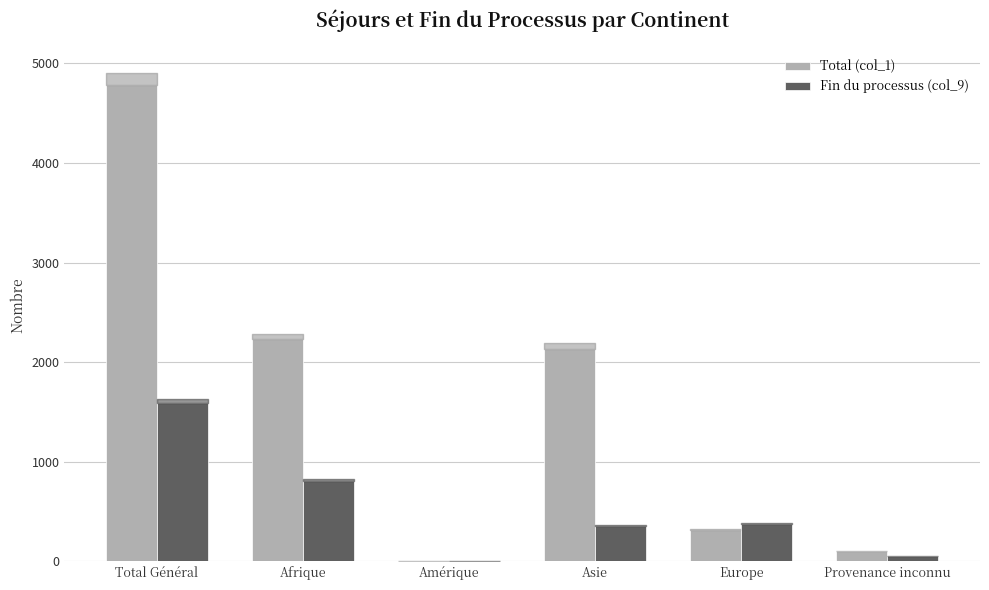

Which category has the highest value in the Fin du processus (col_9) series?

Total Général